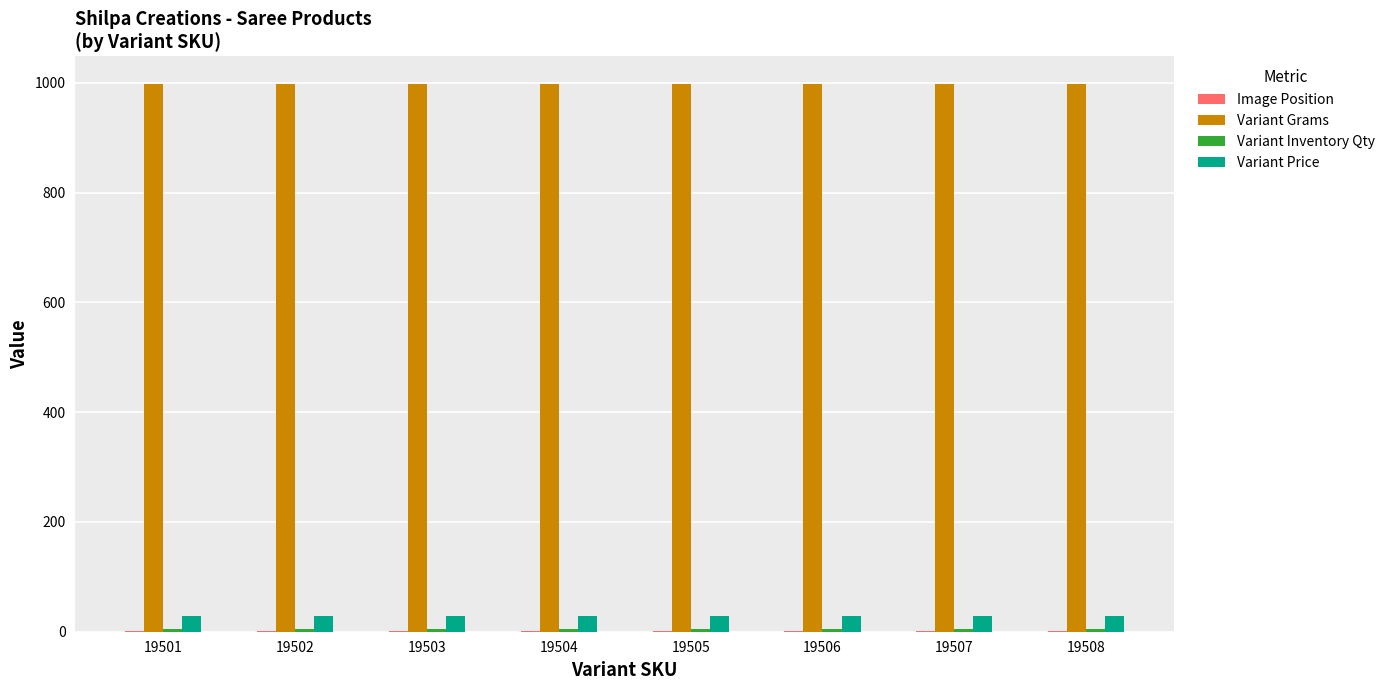

What is the total value across all series at 19504?

1033